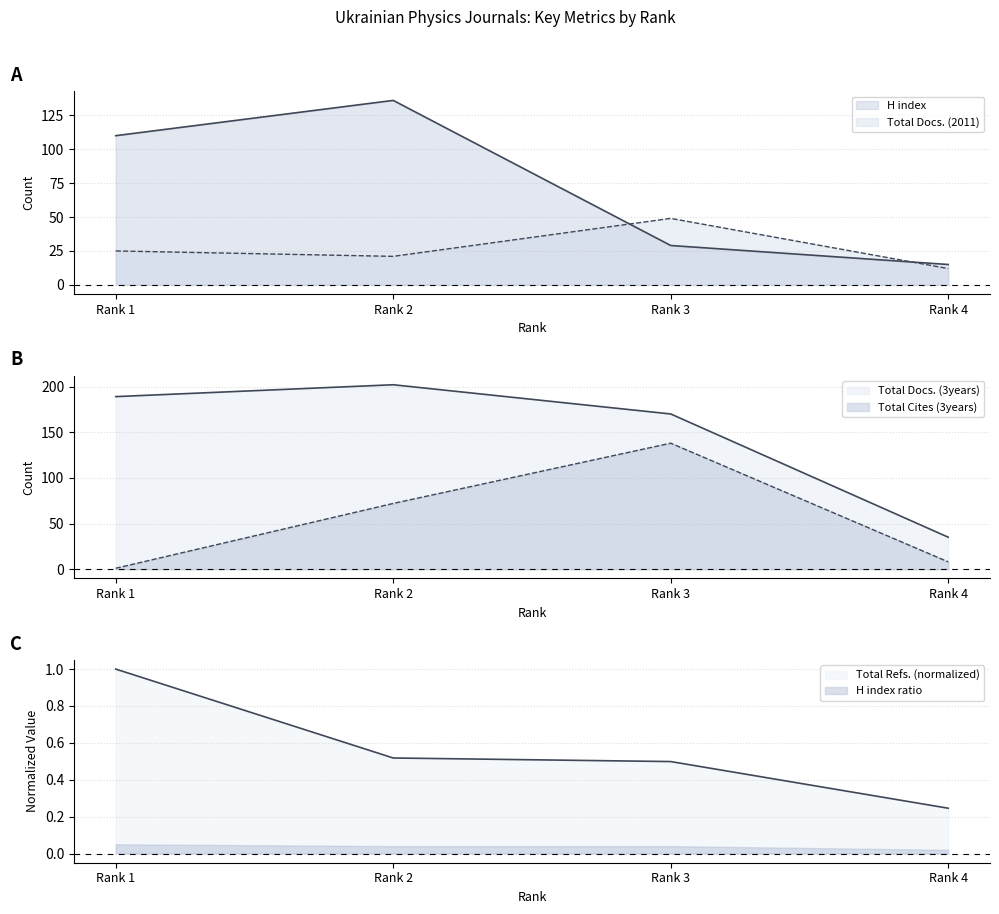

How many categories are shown in the chart?

4